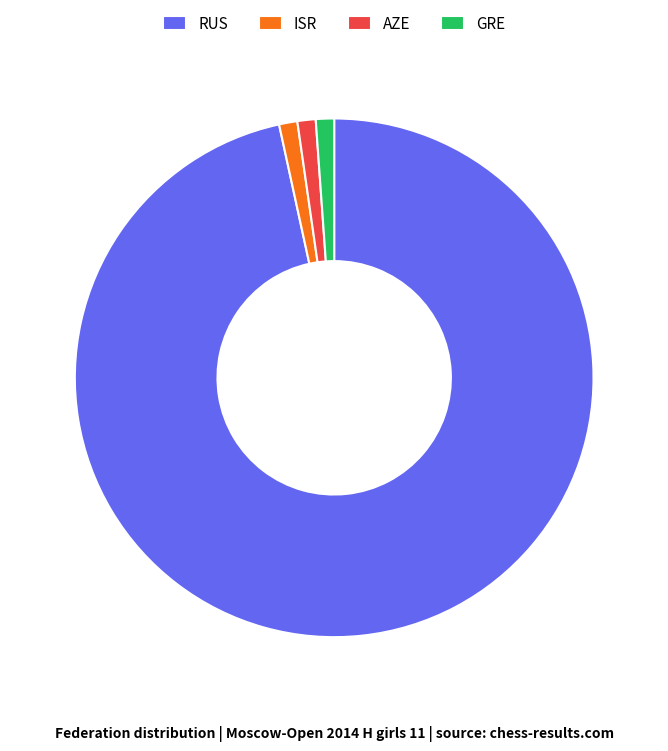

Does RUS account for over 50% of the chart?

Yes